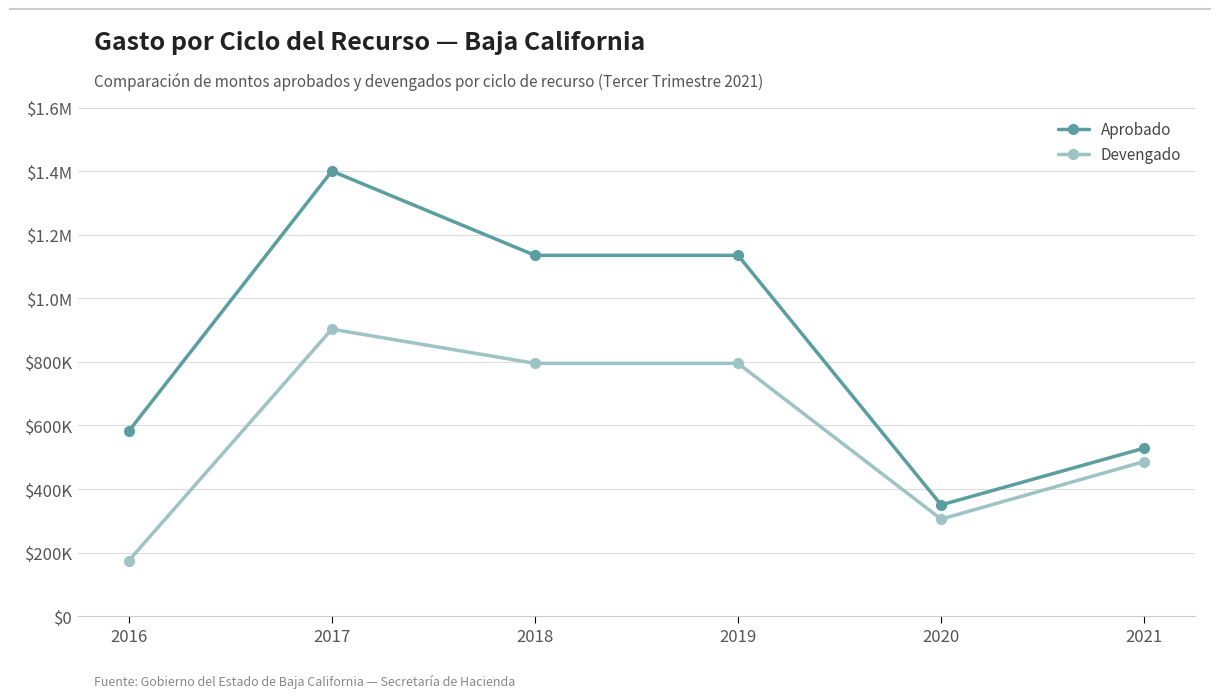

Reading right to left, extract all data points from this chart.

Aprobado: 2021=528647.0	2020=350000.0	2019=1135000.0	2018=1135000.0	2017=1400000.0	2016=582000.0
Devengado: 2021=486495.3	2020=305281.9	2019=795297.4	2018=795297.4	2017=902807.6	2016=174600.0